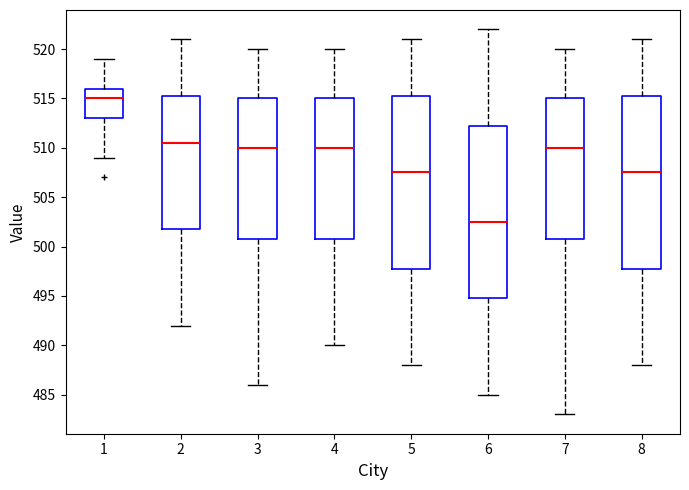

Reading left to right, transcribe this box plot: for each box, give where its median line is, the range the box spans, and where its two whiskers end, as read against the y-axis. The values are not printed on the chart, so give them approximately, as read against the axis.

1: median 515.0, box 513.0 to 516.0, whiskers 509.0 to 519.0
2: median 510.5, box 502.0 to 515.5, whiskers 492.0 to 521.0
3: median 510.0, box 501.0 to 515.0, whiskers 486.0 to 520.0
4: median 510.0, box 501.0 to 515.0, whiskers 490.0 to 520.0
5: median 507.5, box 498.0 to 515.5, whiskers 488.0 to 521.0
6: median 502.5, box 495.0 to 512.5, whiskers 485.0 to 522.0
7: median 510.0, box 501.0 to 515.0, whiskers 483.0 to 520.0
8: median 507.5, box 498.0 to 515.5, whiskers 488.0 to 521.0